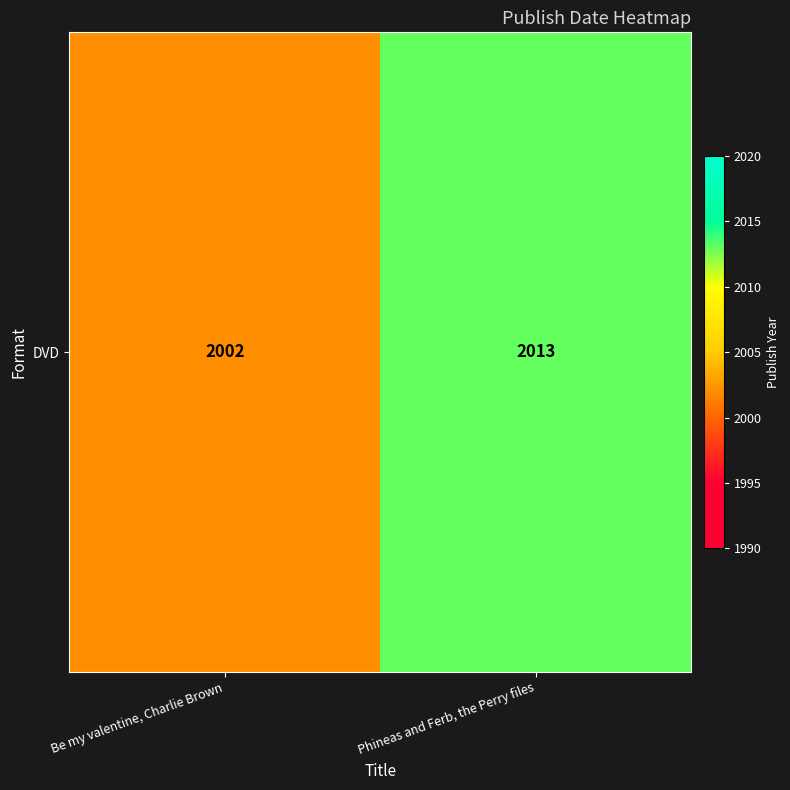

What is the difference between the values at Be my valentine, Charlie Brown and Phineas and Ferb, the Perry files?

11